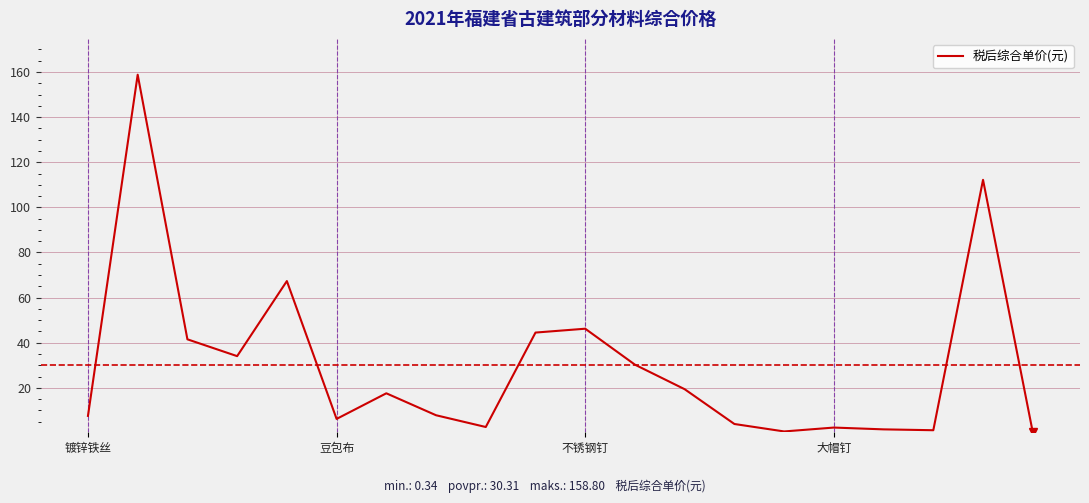

Is this an area chart (filled region under the line)?

No